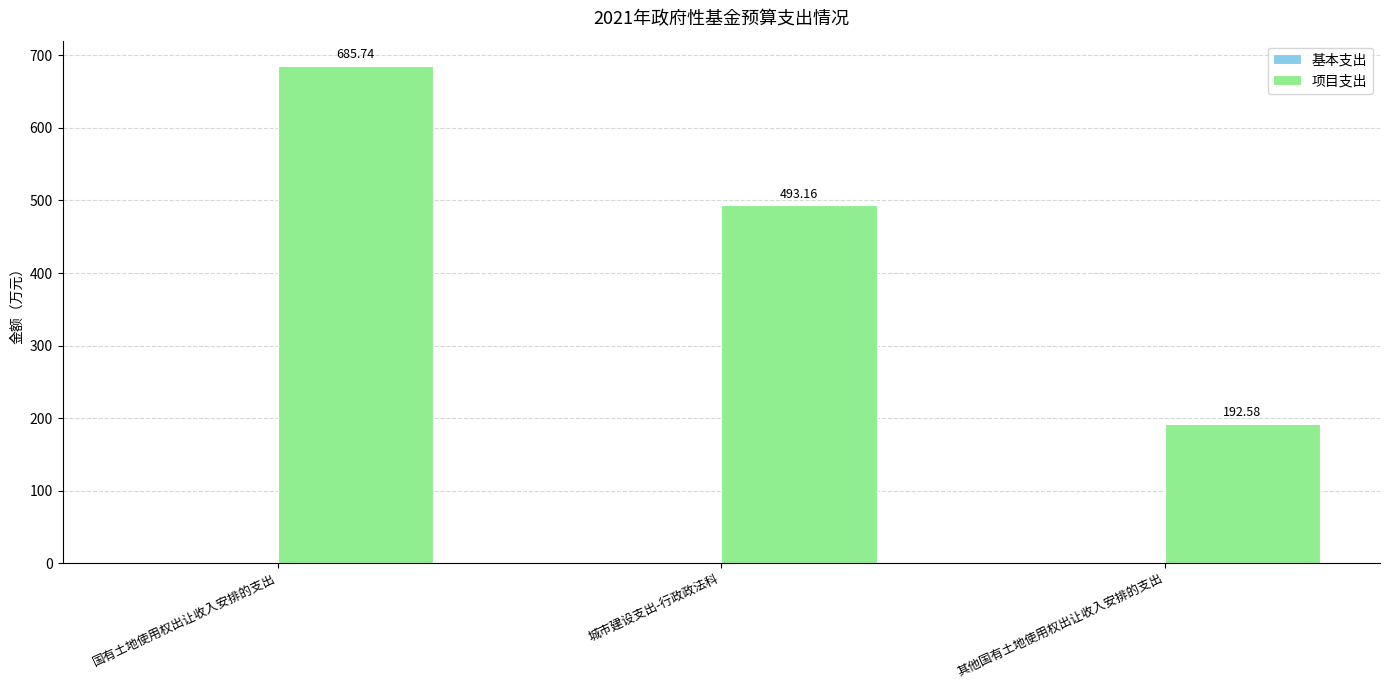

Rank the categories by value from highest to lowest.

国有土地使用权出让收入安排的支出, 城市建设支出-行政政法科, 其他国有土地使用权出让收入安排的支出